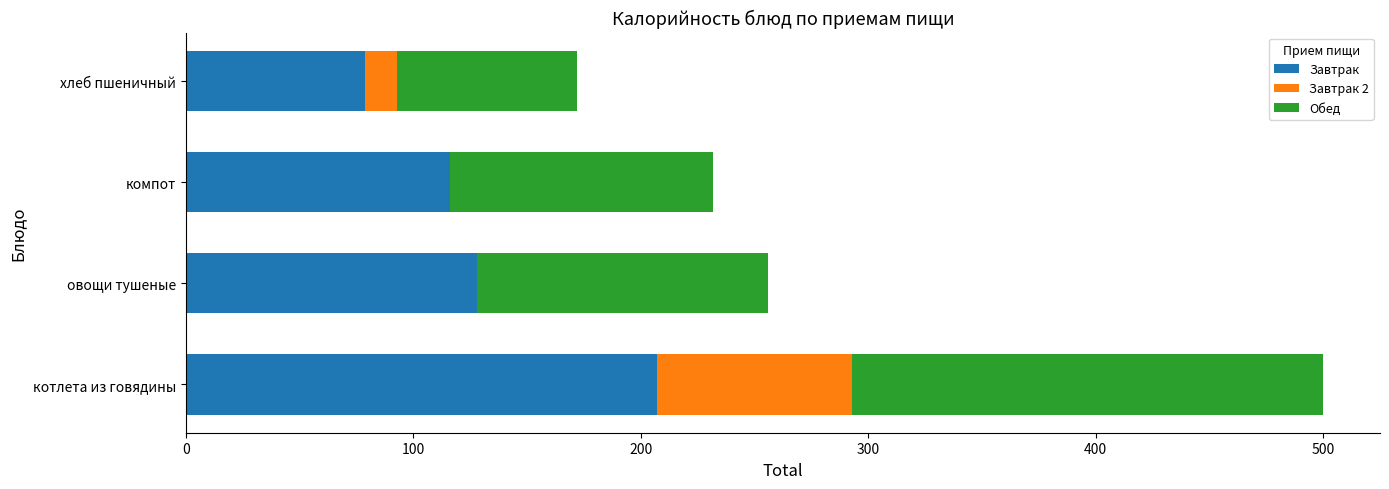

How many series are shown in this chart?

3